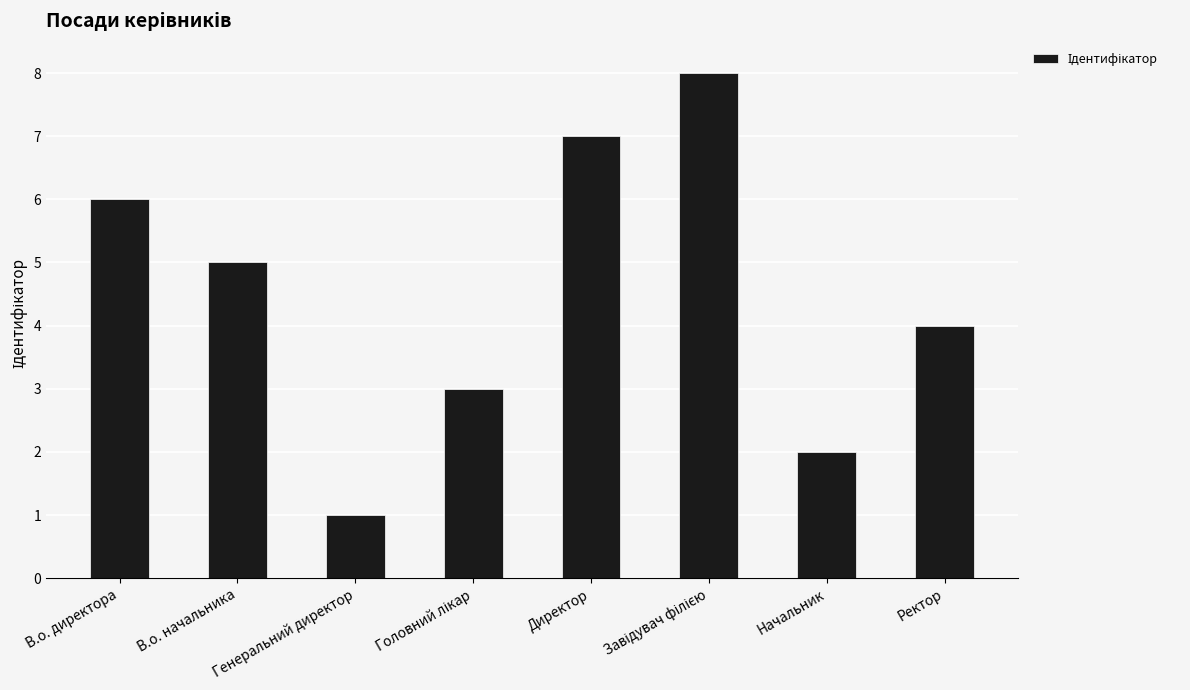

What is the label of the 8th bar from the right?

В.о. директора